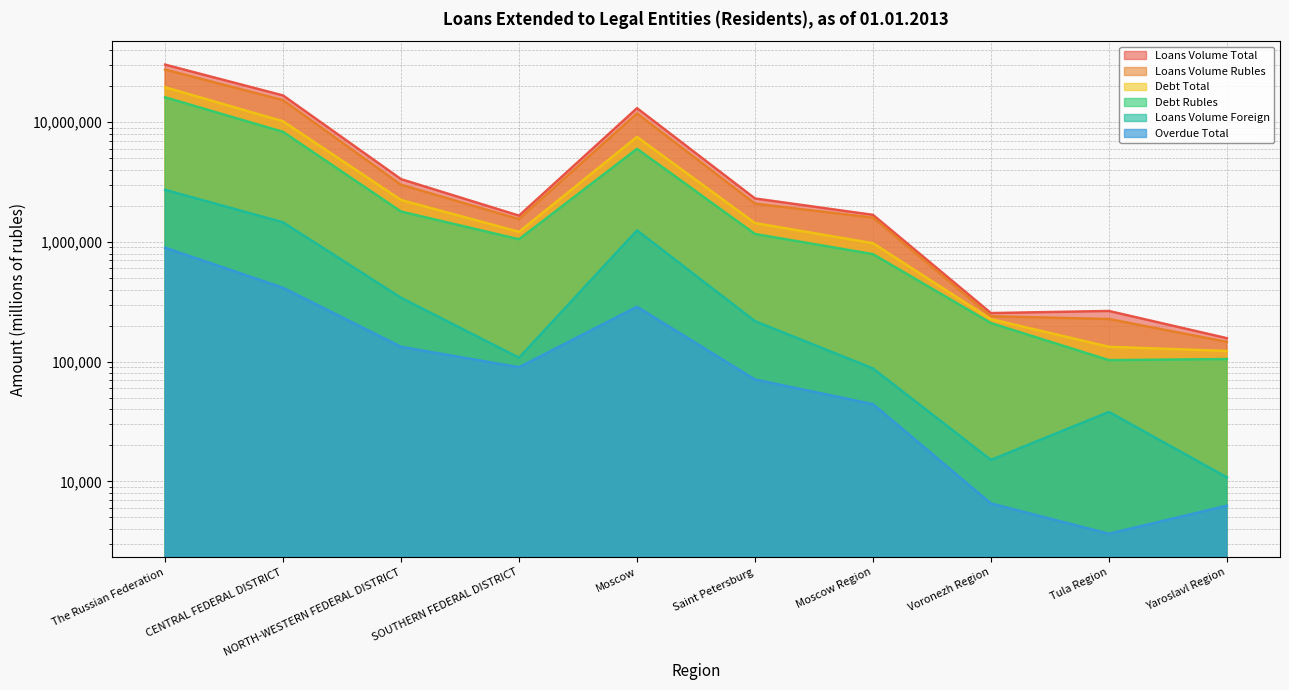

True or false: Debt Total has a value of 1442663 at Moscow Region.

False